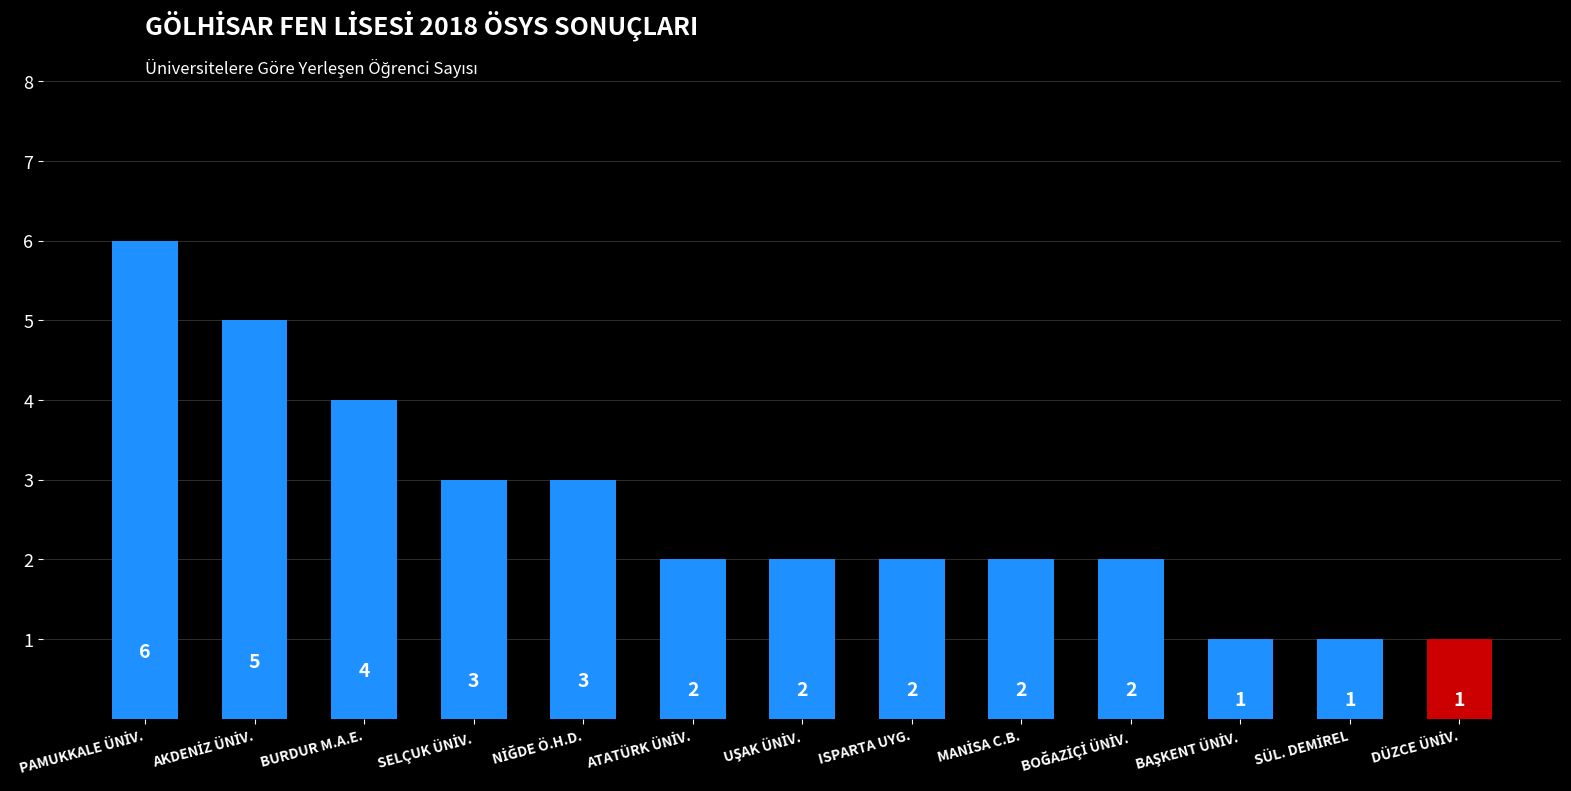

Count the values in the range 2 to 3.

7